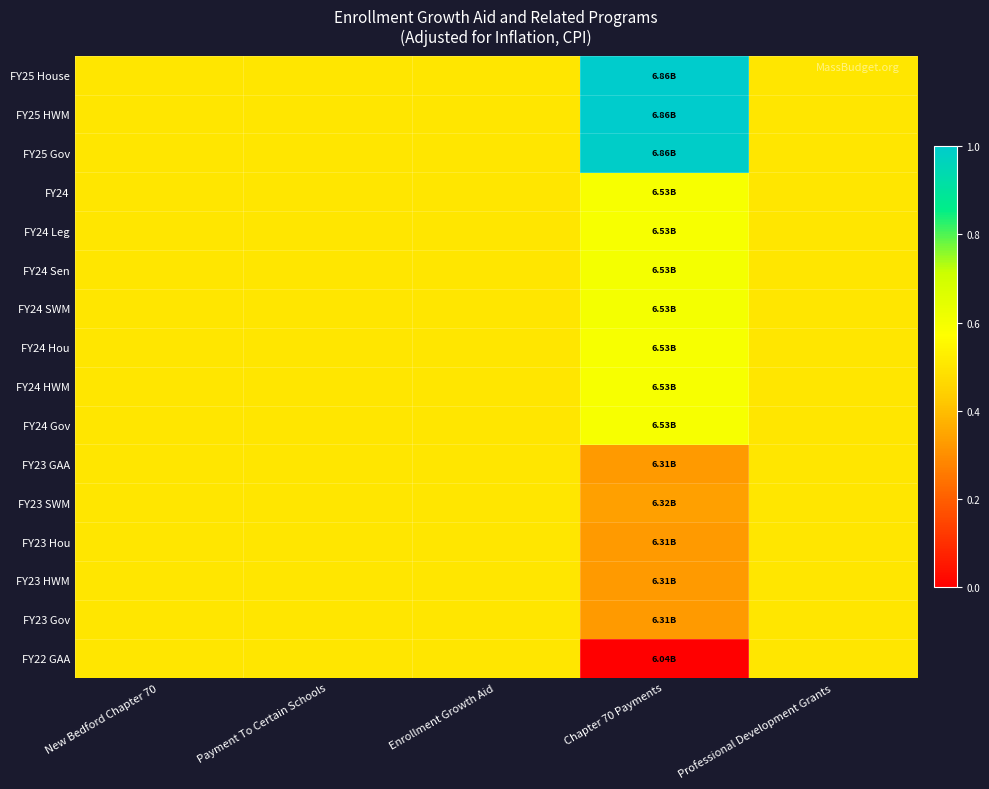

Which series has the largest total across all categories?

FY25 House